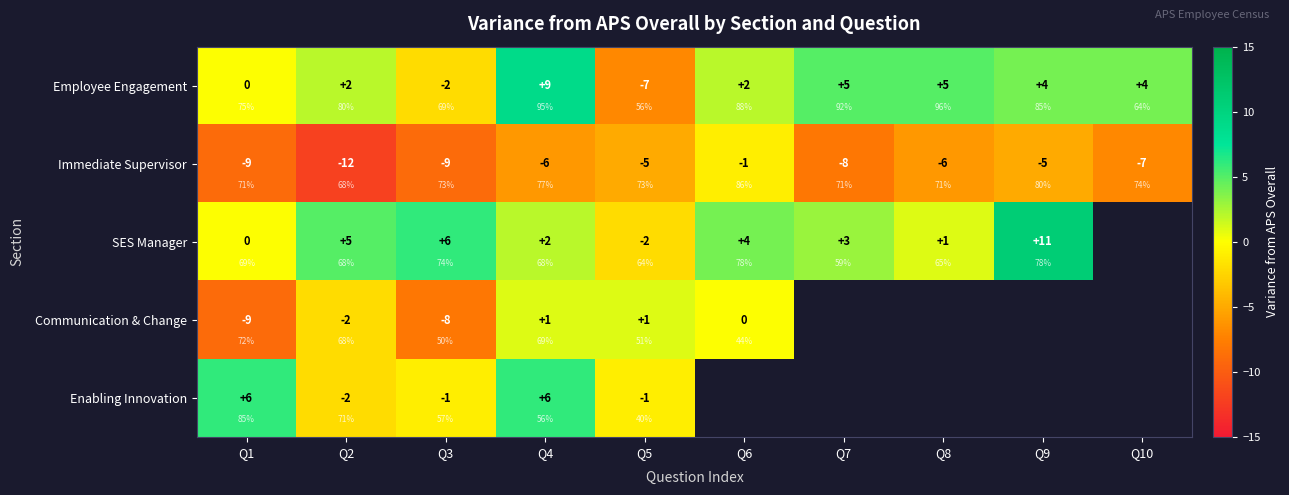

The value of SES Manager at Q2 is 5.0. True or false?

True